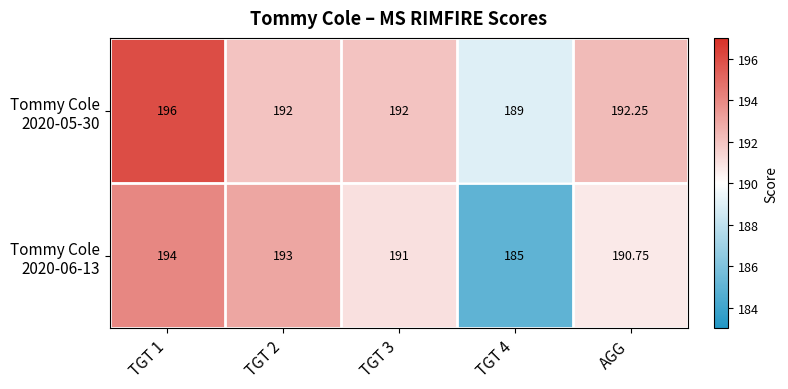

How many data points does each series have?

5